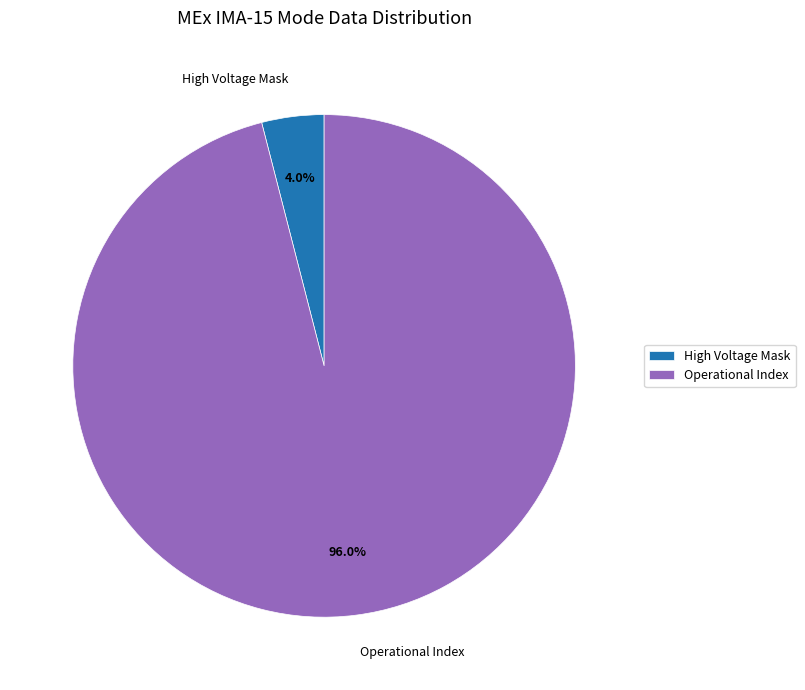

Rank the categories by value from highest to lowest.

Operational Index, High Voltage Mask